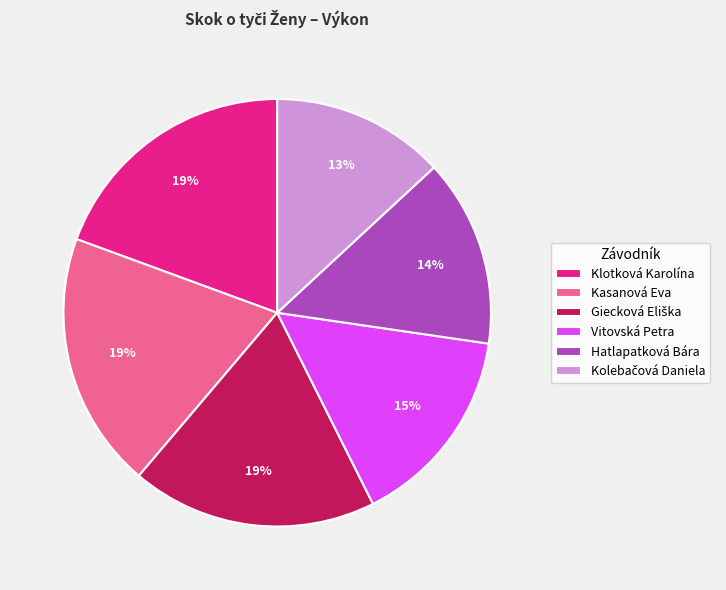

How many slices are in this pie chart?

6